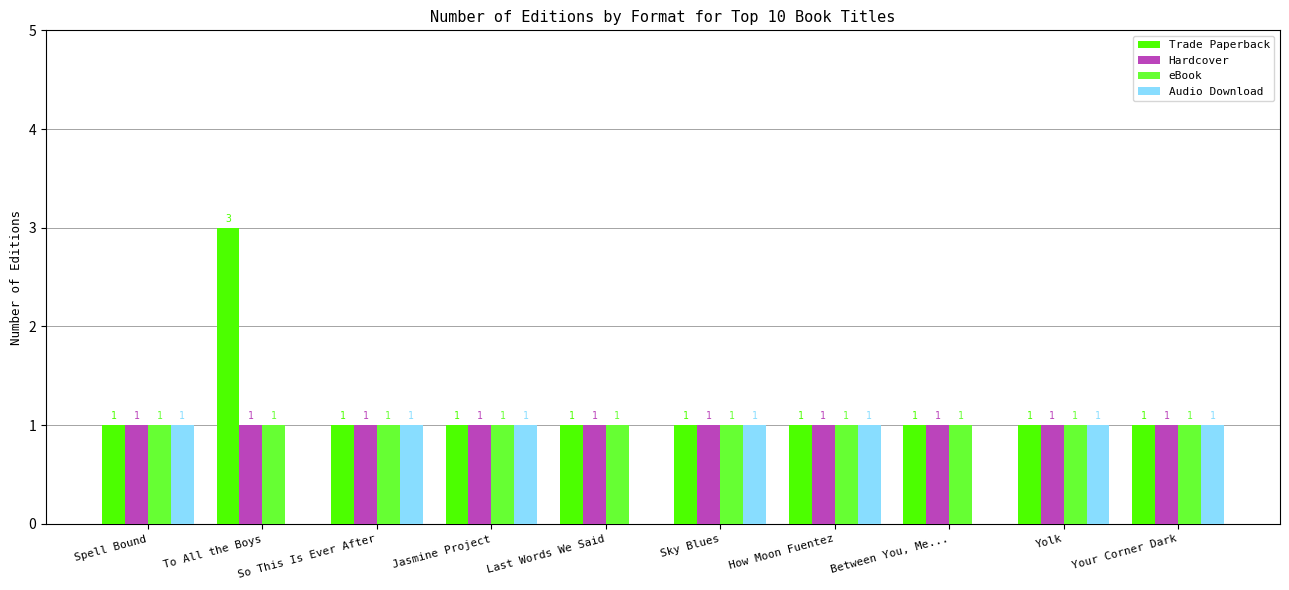

What is the greatest value displayed?

3